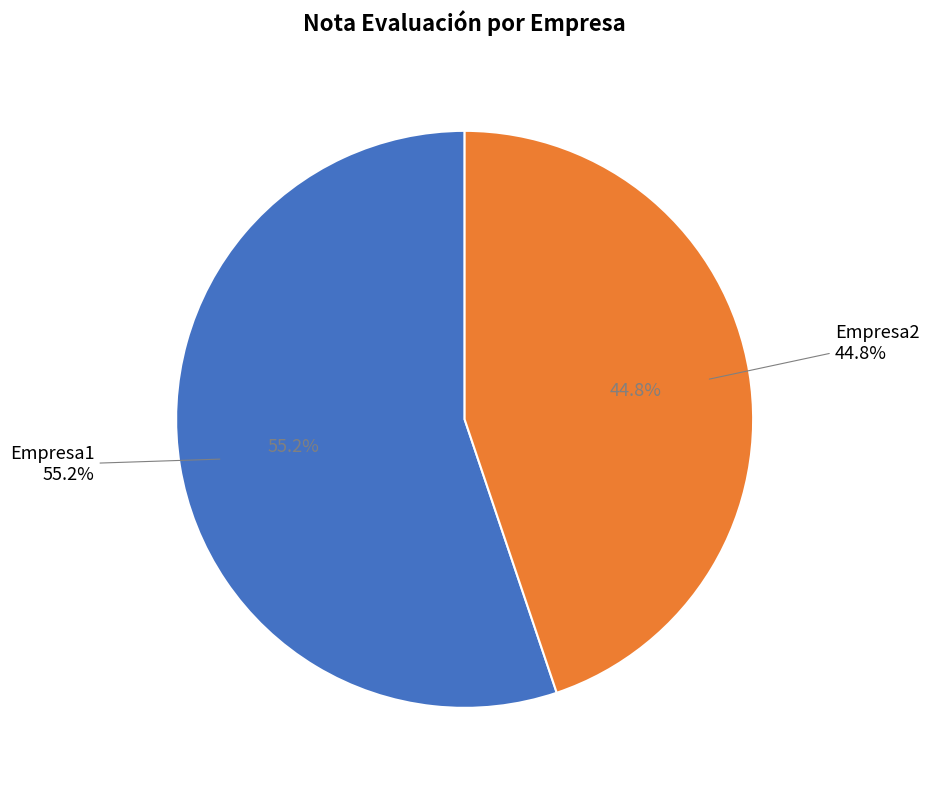

Which has a higher value, Empresa2 or Empresa2?

Empresa2